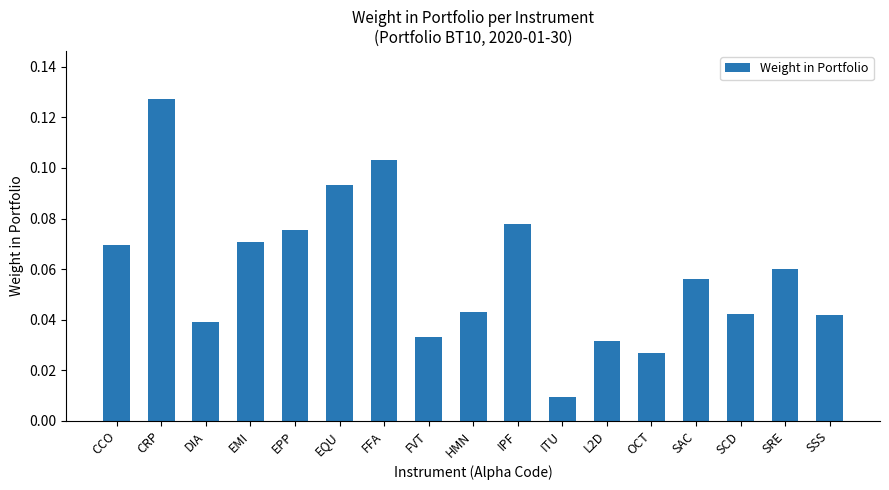

What is the label of the 15th bar from the right?

DIA